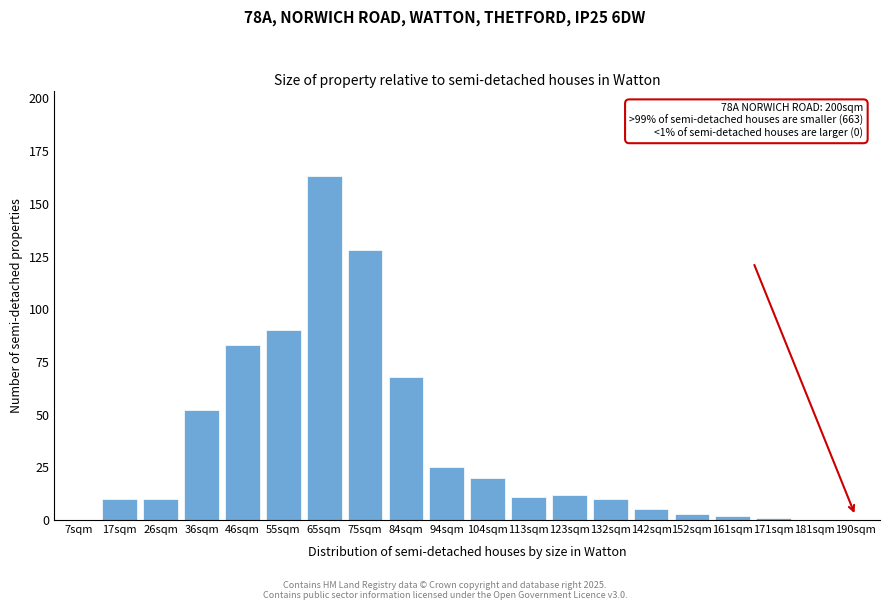

Reading left to right, what are all the values shown in this chart?

7sqm=0	17sqm=10	26sqm=10	36sqm=52	46sqm=83	55sqm=90	65sqm=163	75sqm=128	84sqm=68	94sqm=25	104sqm=20	113sqm=11	123sqm=12	132sqm=10	142sqm=5	152sqm=3	161sqm=2	171sqm=1	181sqm=0	190sqm=0